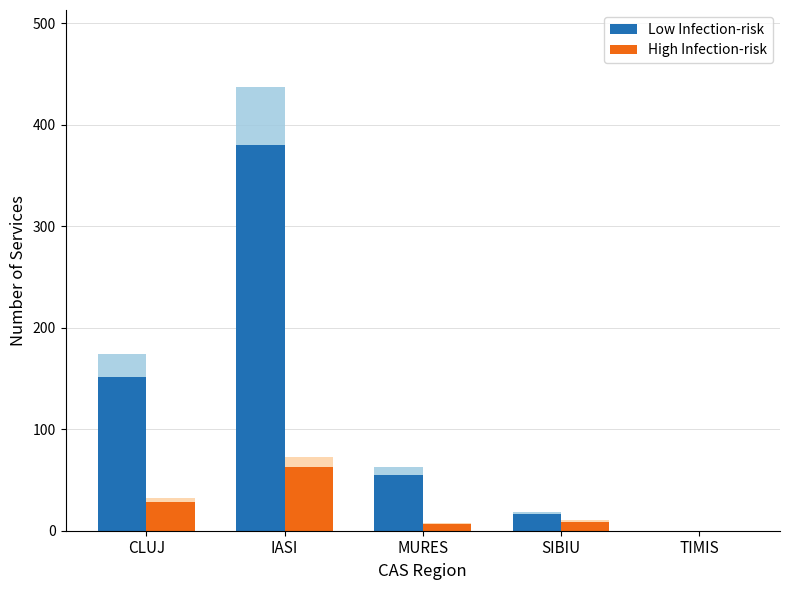

Rank the series by their maximum value, from highest to lowest.

Low Infection-risk, High Infection-risk